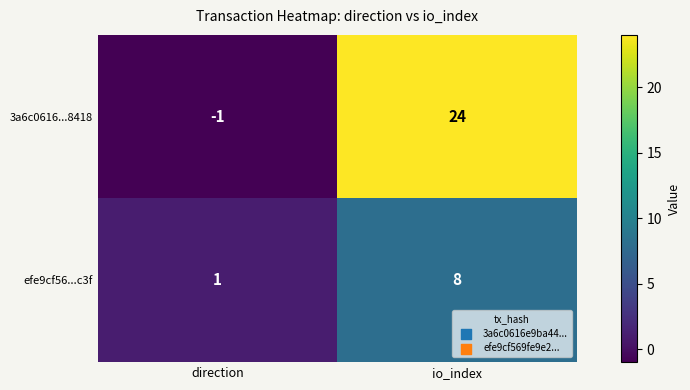

At which label is efe9cf56...c3f closest to 4?

direction